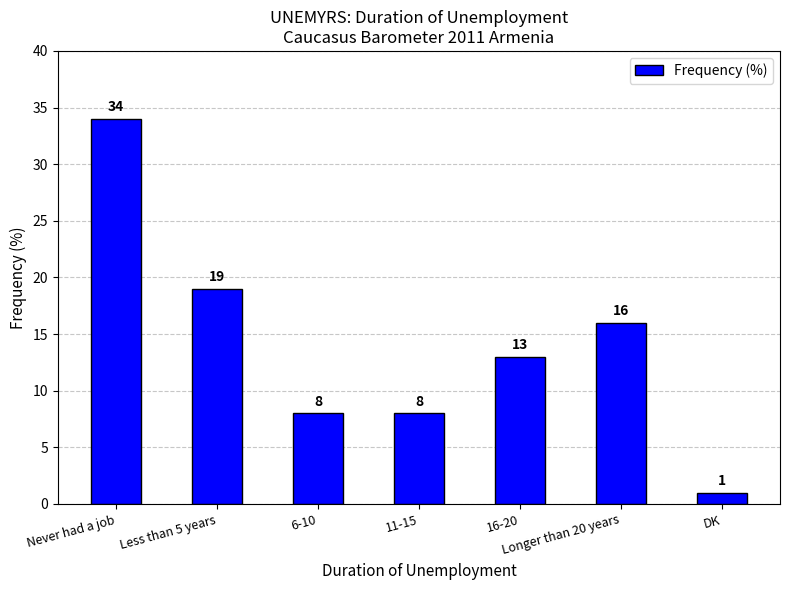

What is the label of the 6th bar from the right?

Less than 5 years